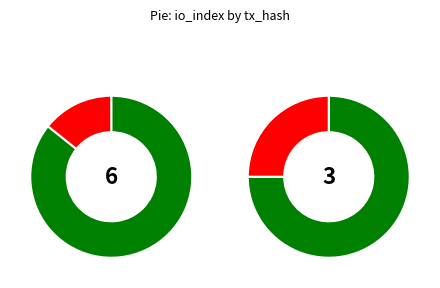

Rank the series at other from lowest to highest value.

12e9a4ba2931c30ad7572cac1e7442da09d0986, 4918324f420e0d7e127f2afaa97ead560f85cf9